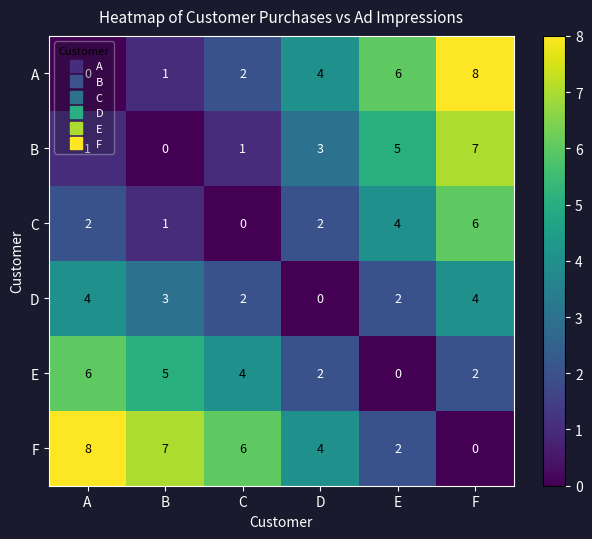

At how many categories does at least one series exceed 1?

6